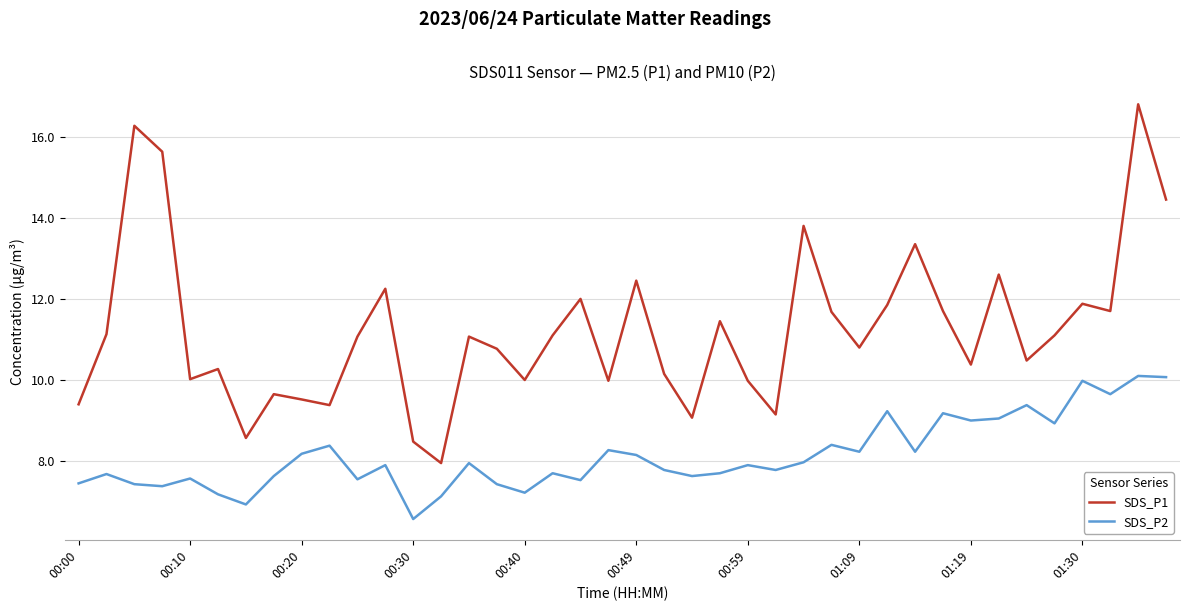

True or false: SDS_P1 and SDS_P2 intersect in this chart.

False